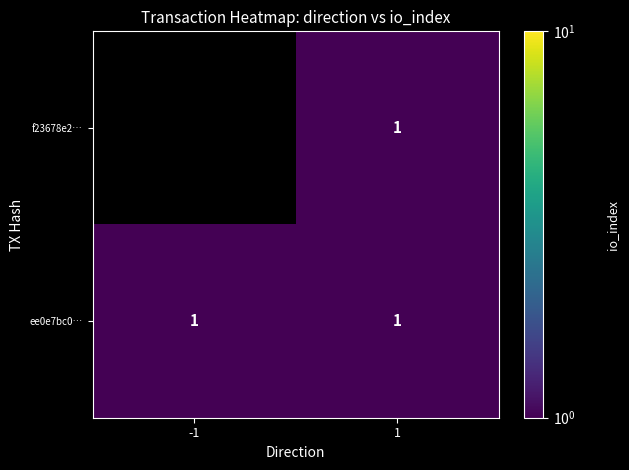

What is the sum of the ee0e7bc0… values at 1 and -1?

2.0